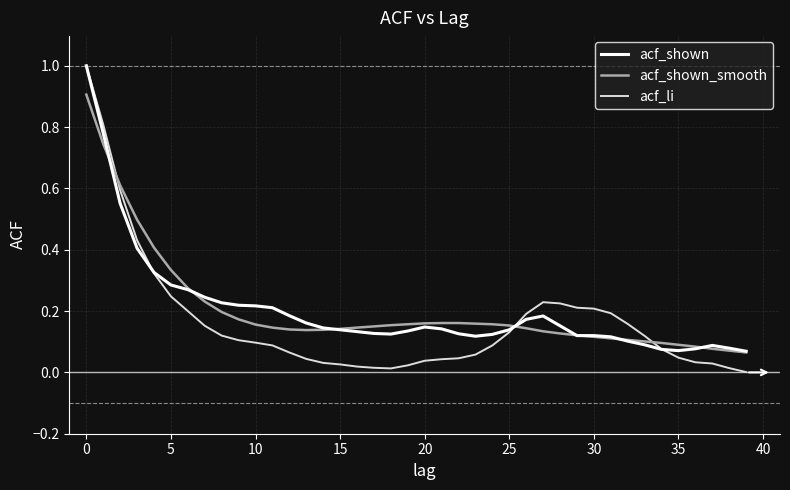

How many intersections are there between acf_li and acf_shown_smooth?

3